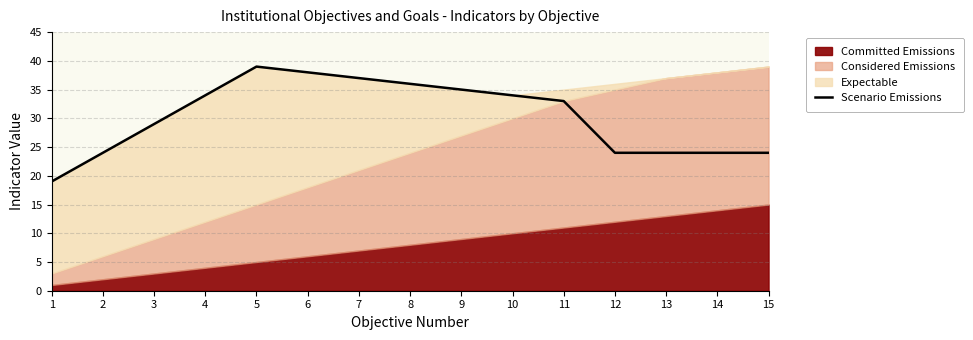

The value of Scenario Emissions at 4 is 12. True or false?

False